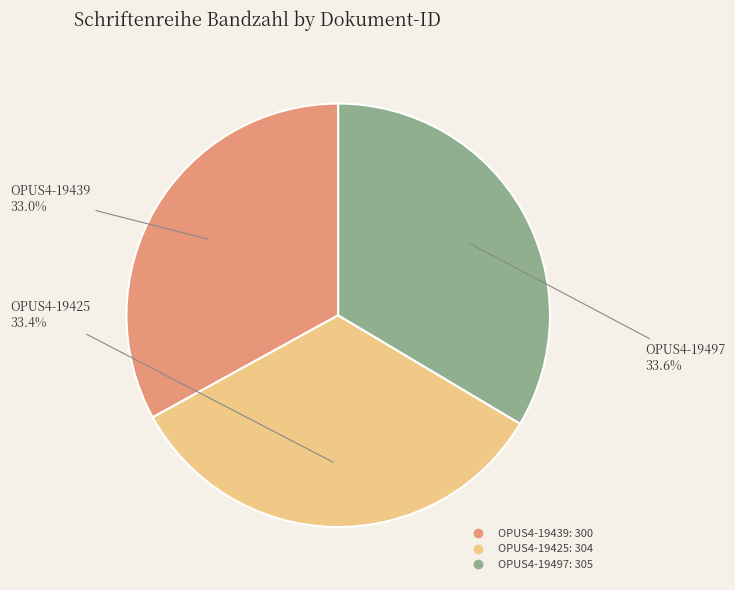

Between OPUS4-19497 and OPUS4-19439, which is larger?

OPUS4-19497